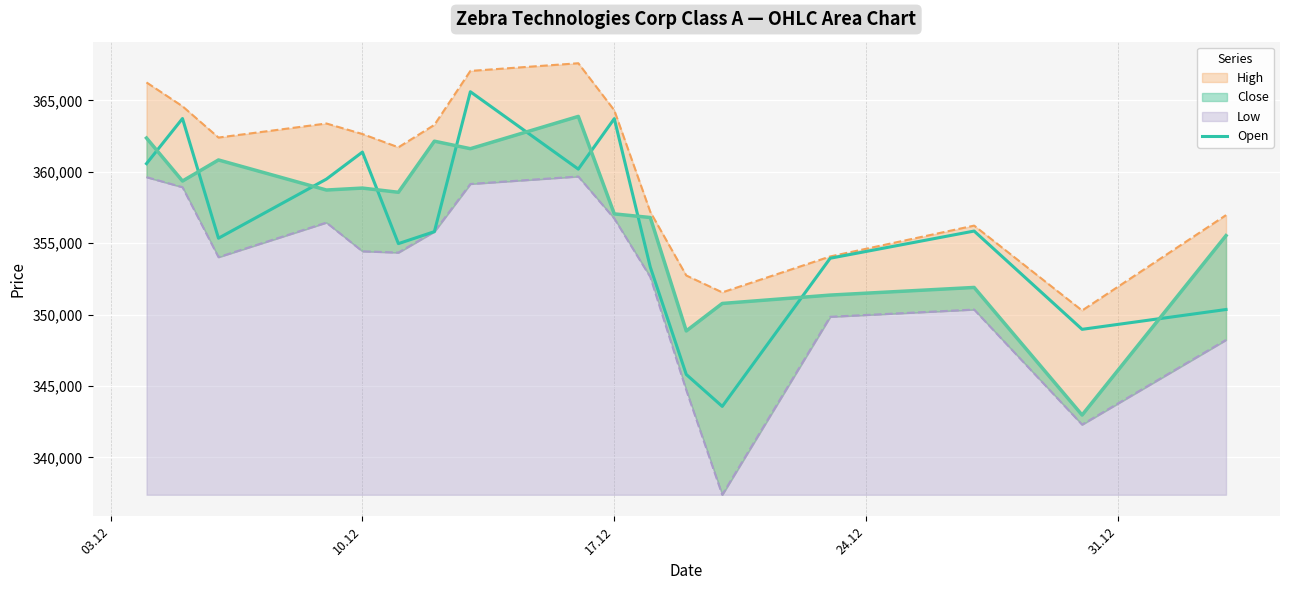

True or false: Open and High intersect in this chart.

False